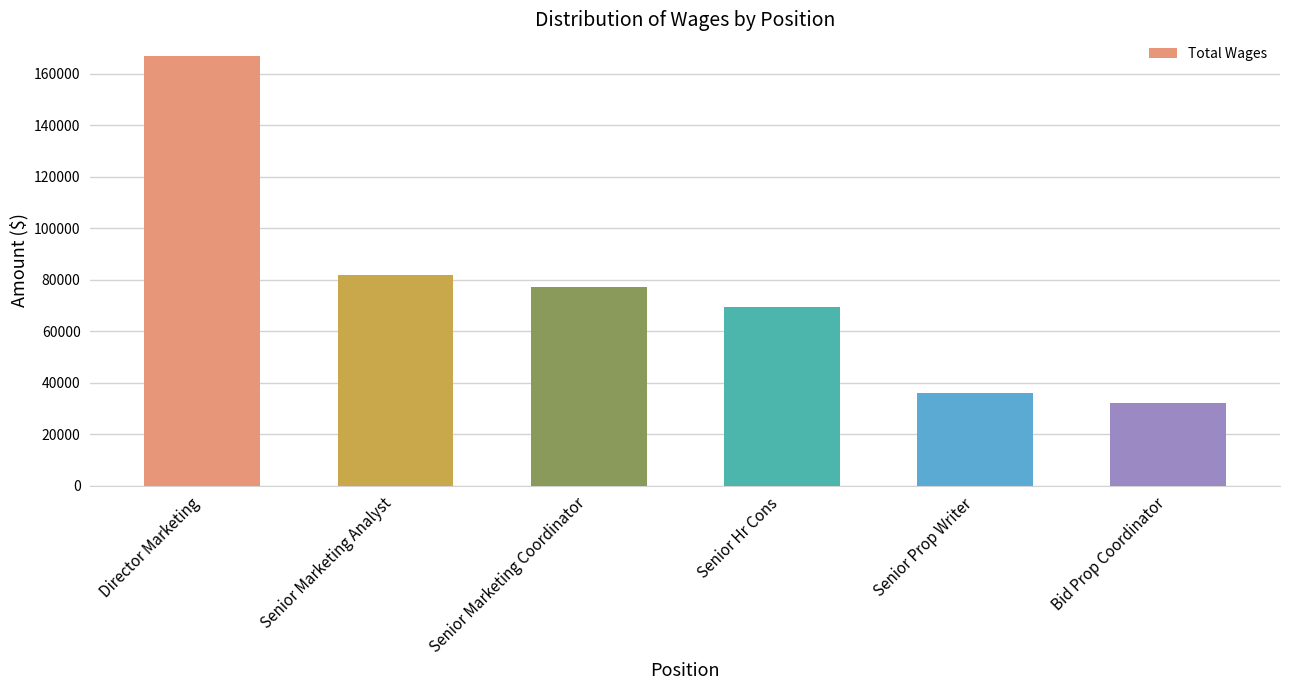

True or false: the data shows 110230 at Senior Marketing Analyst.

False